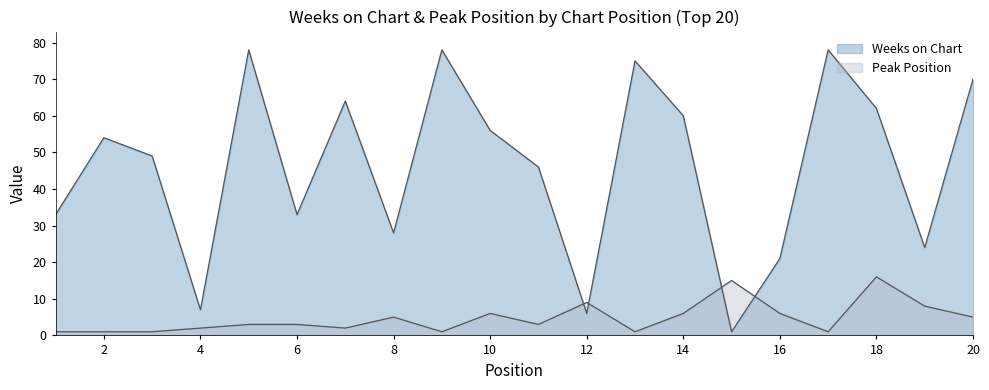

How many series are shown in this chart?

2